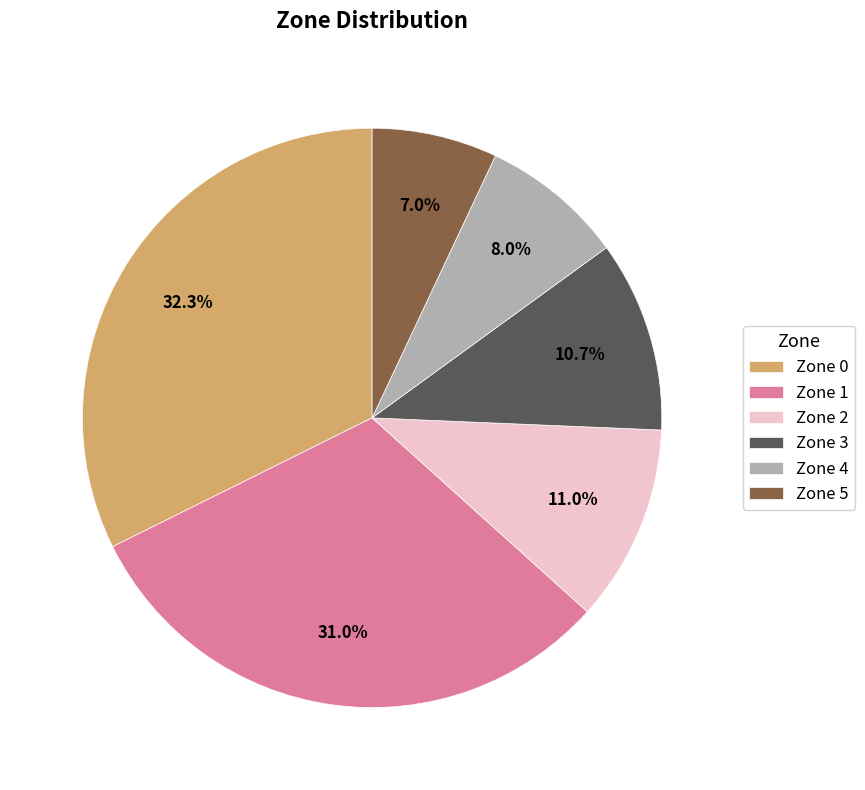

Is it true that Zone 3 is 16% of the pie?

False